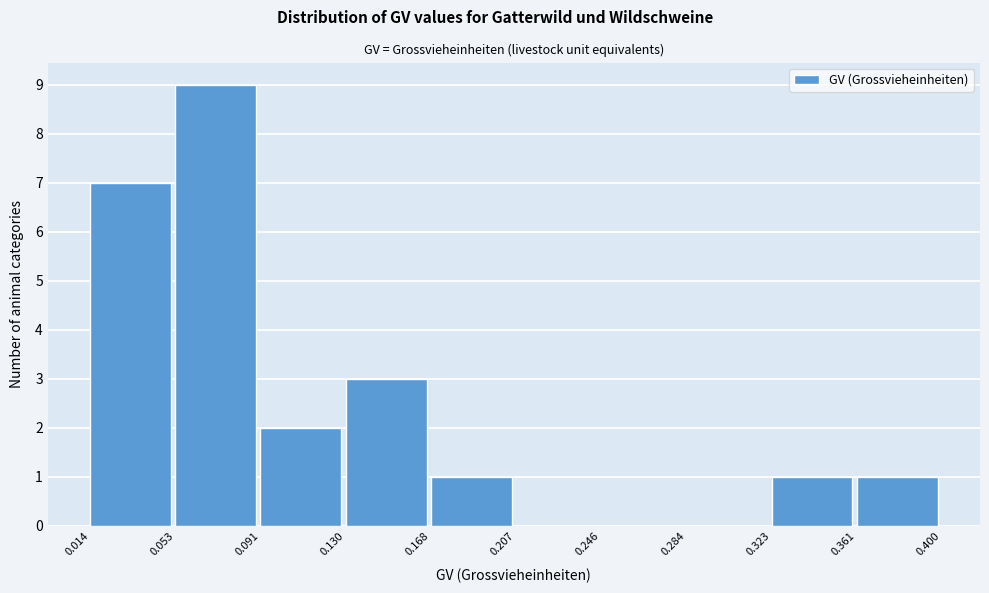

Over which range of the x-axis is the bar tallest?

0.053 to 0.091